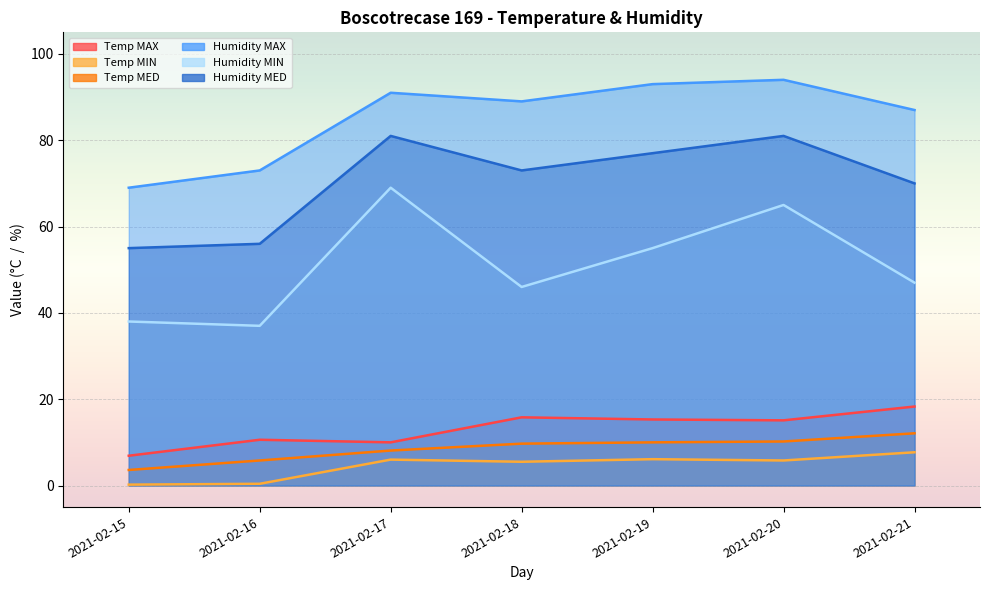

In Humidity MIN, how many points are lower than both neighbors (excluding endpoints)?

2